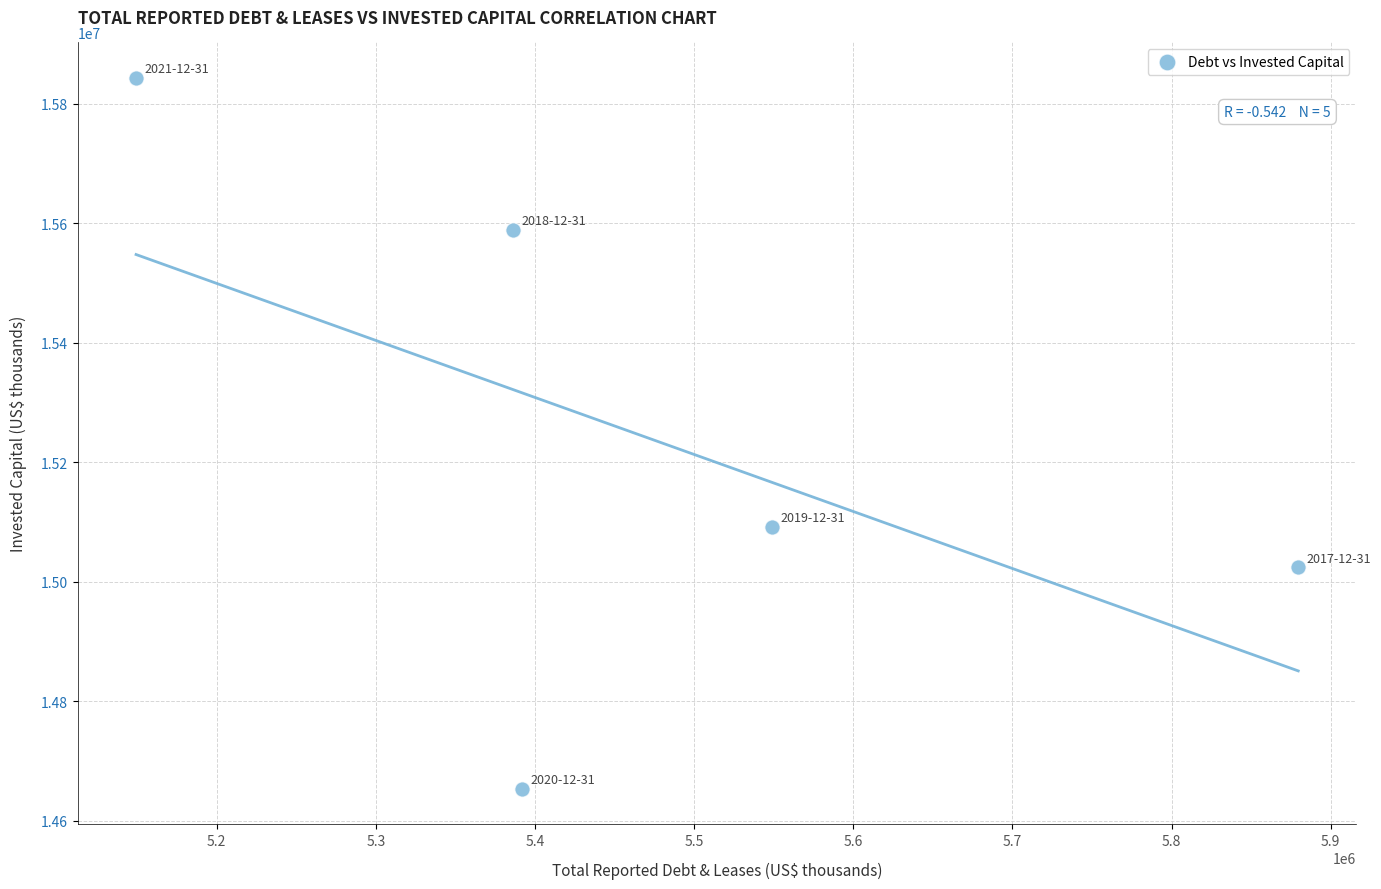

What is the range of Y values (max minus min)?

1189800